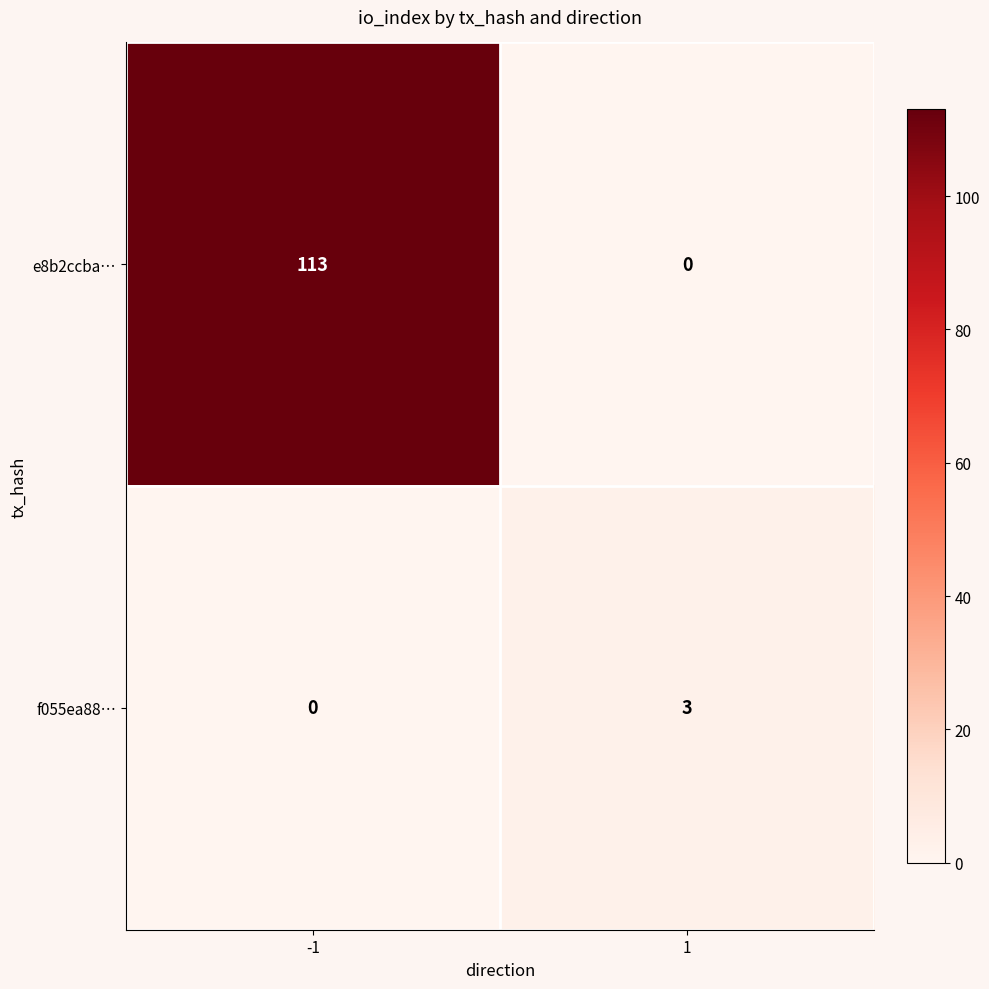

What is the highest value of the f055ea88… series?

3